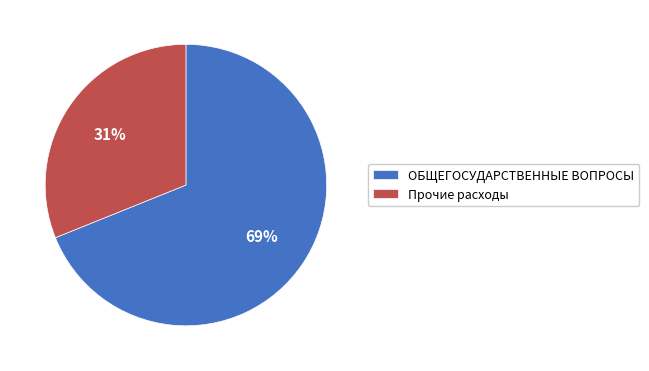

Between ОБЩЕГОСУДАРСТВЕННЫЕ ВОПРОСЫ and Прочие расходы, which is larger?

ОБЩЕГОСУДАРСТВЕННЫЕ ВОПРОСЫ